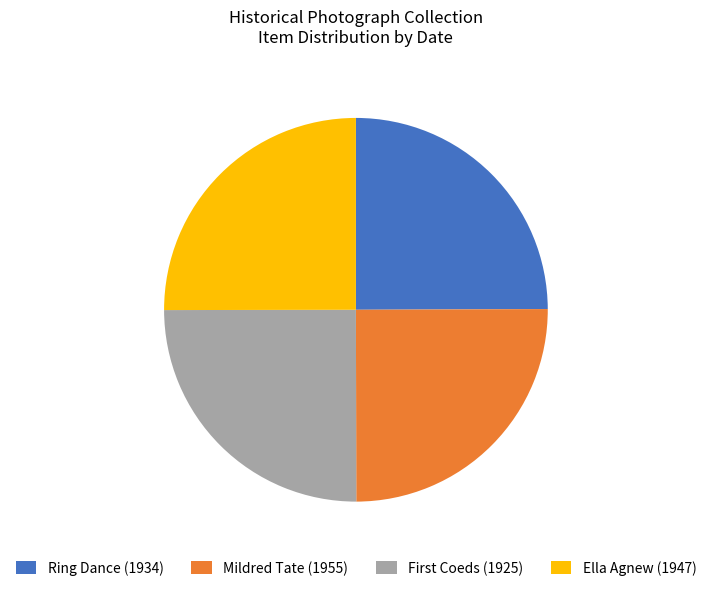

Is there any slice that represents more than half of the pie?

No